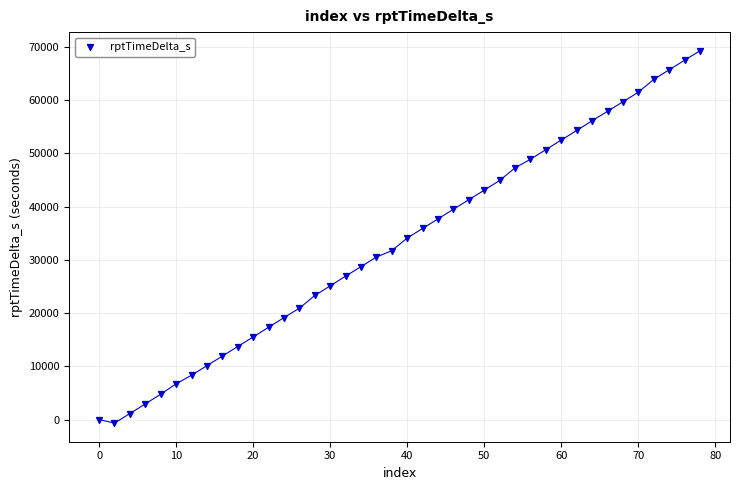

What is the range of X values (max minus min)?

78